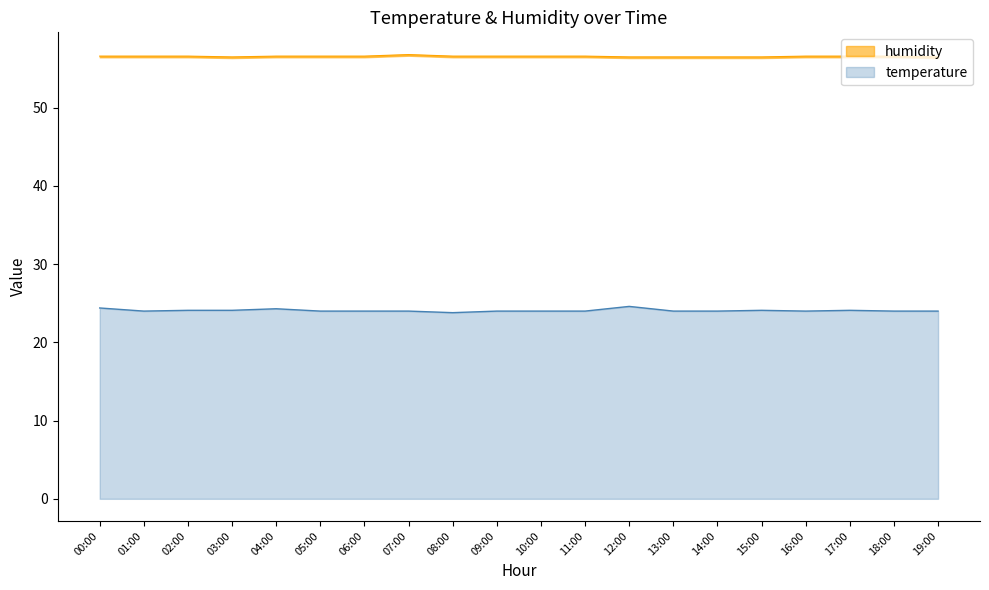

What is the difference between the maximum and minimum values in the temperature series?

0.8